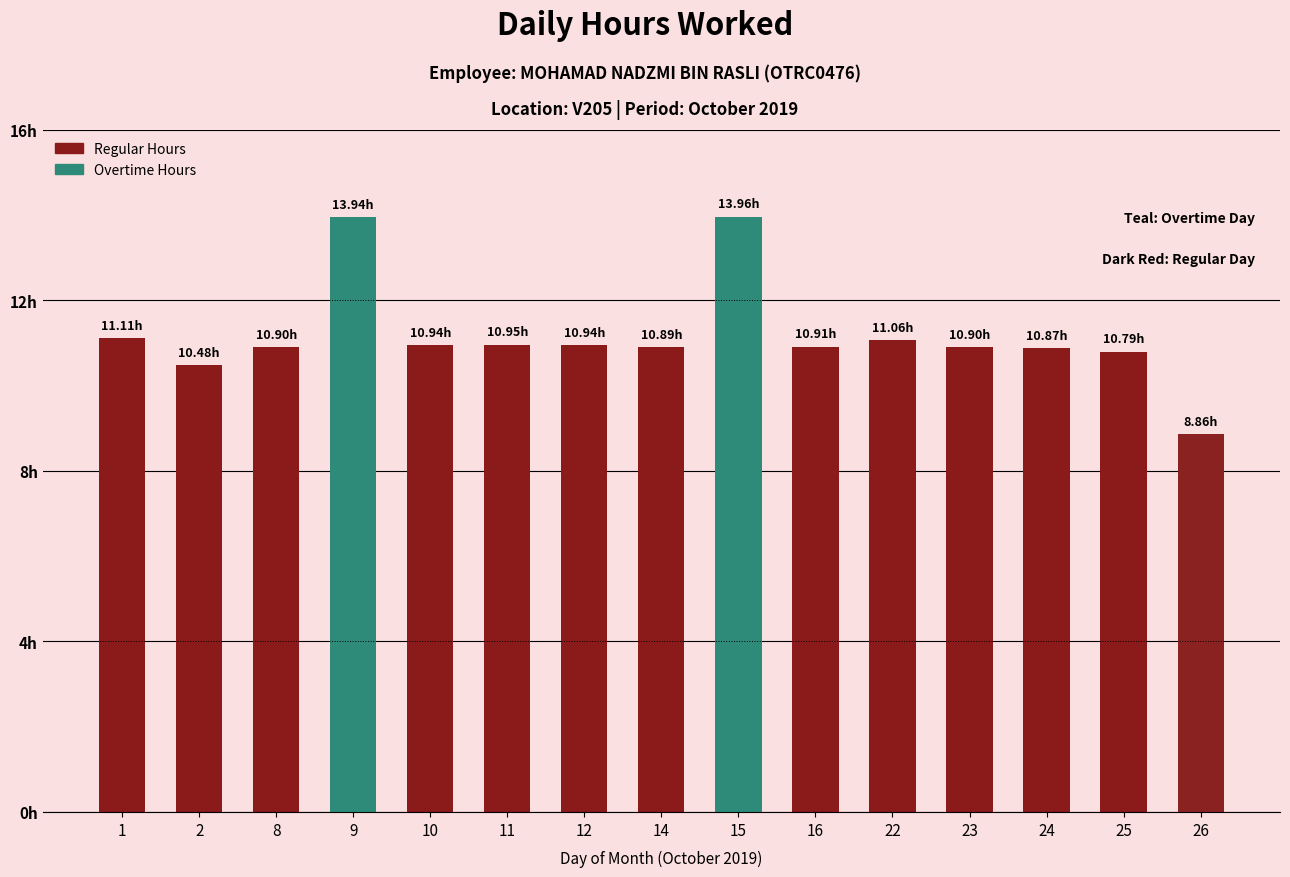

Does the chart contain any negative values?

No